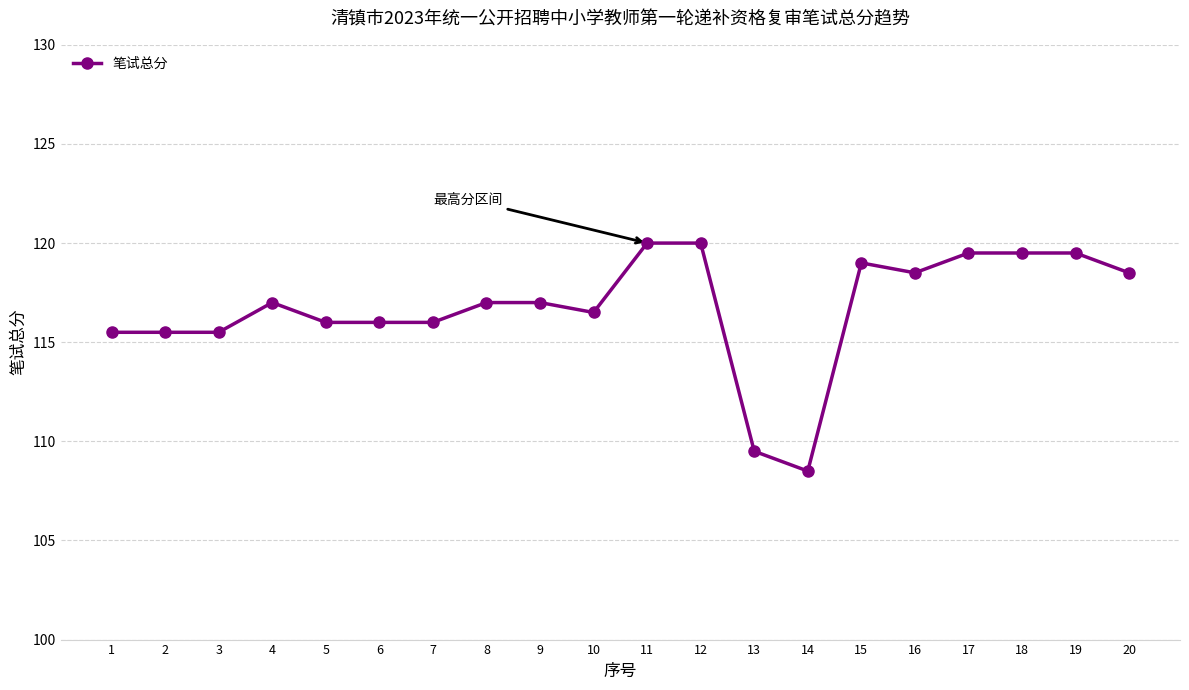

How many distinct data groups are displayed?

1